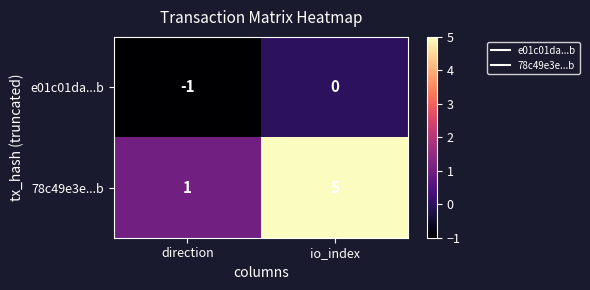

Which series has the largest total across all categories?

78c49e3e...b